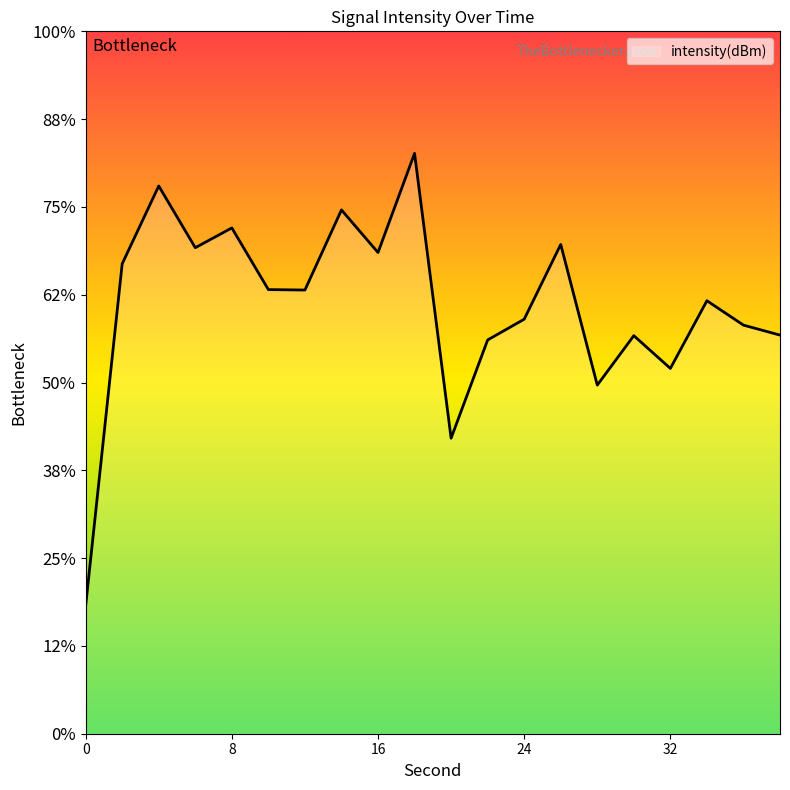

How many interior local valleys (lower than both neighbors) does the data have?

6